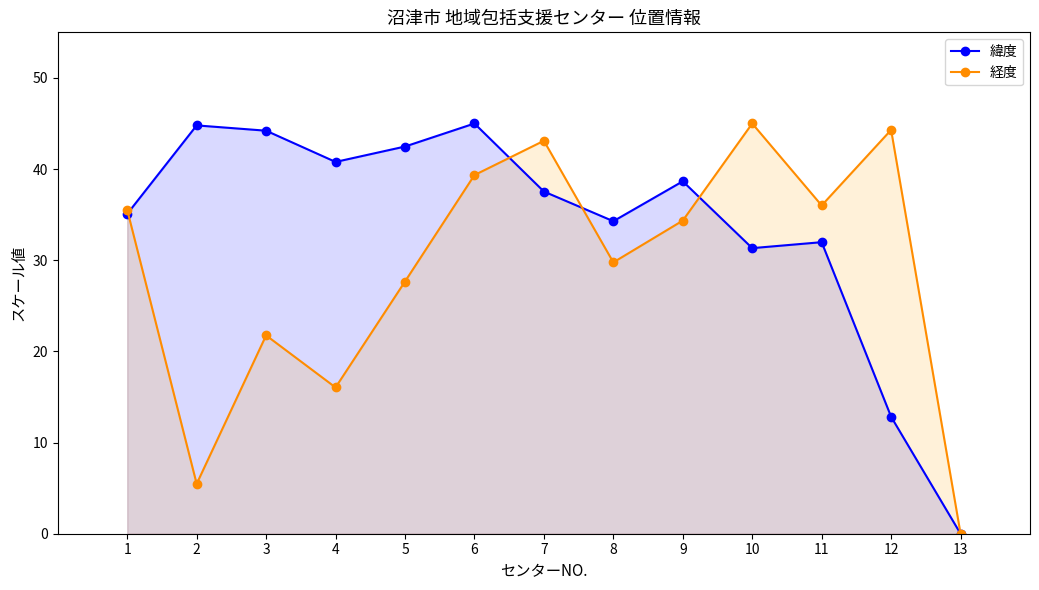

Count the number of data series in this chart.

2